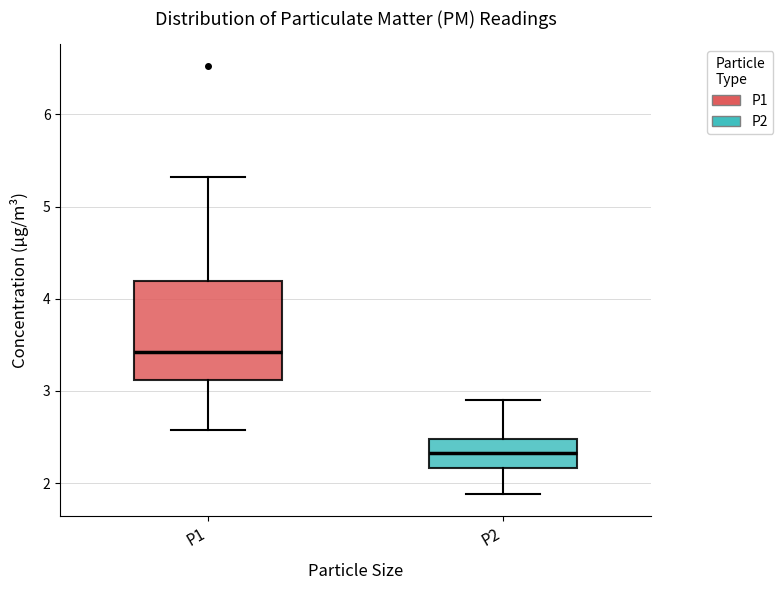

Reading left to right, read every box against the y-axis: the position of its median line, the range the box covers, and the ends of its whiskers. The values are not printed on the chart, so give them approximately, as read against the axis.

P1: median 3.4, box 3.1 to 4.2, whiskers 2.6 to 5.3
P2: median 2.3, box 2.2 to 2.5, whiskers 1.9 to 2.9